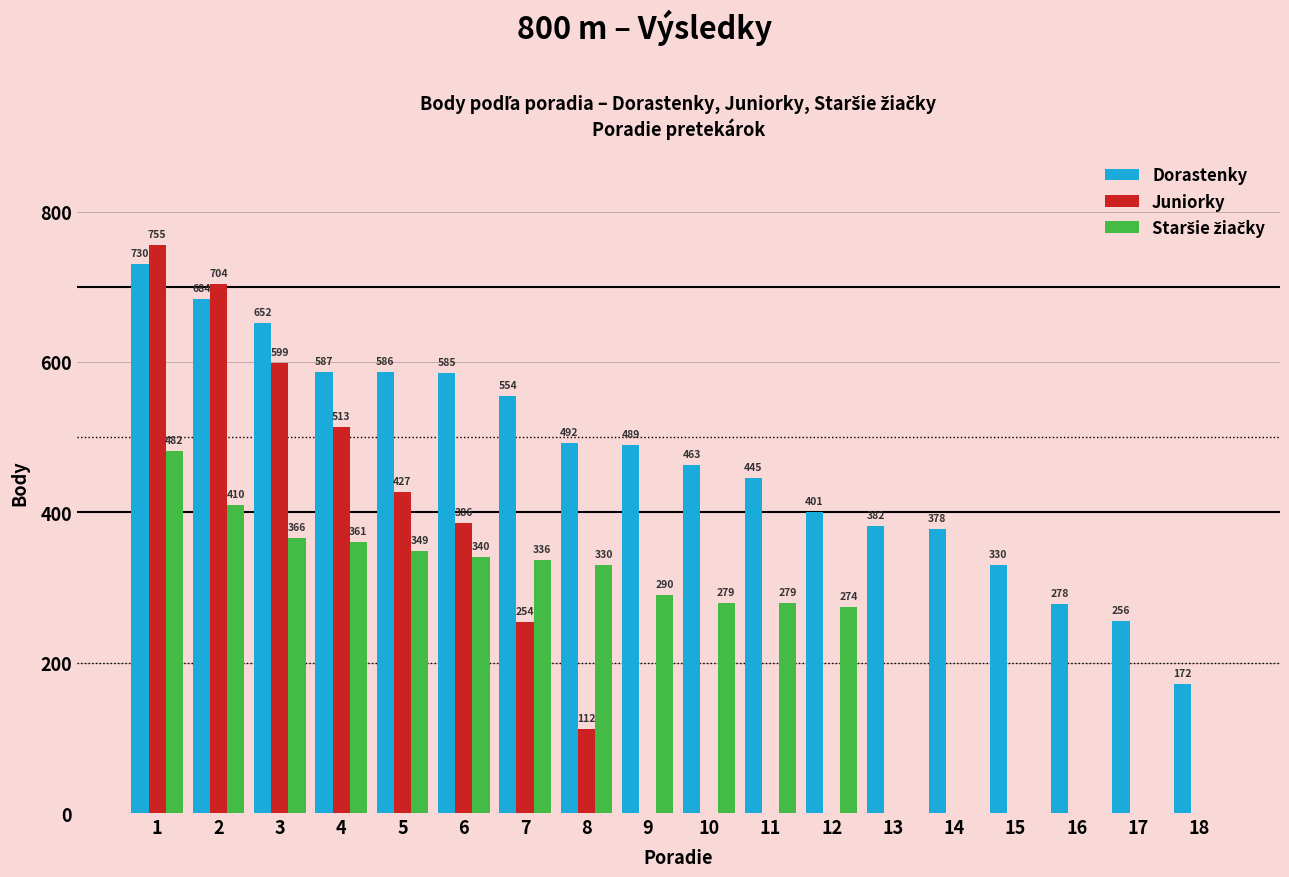

Which series changed the most between 9 and 11?

Dorastenky